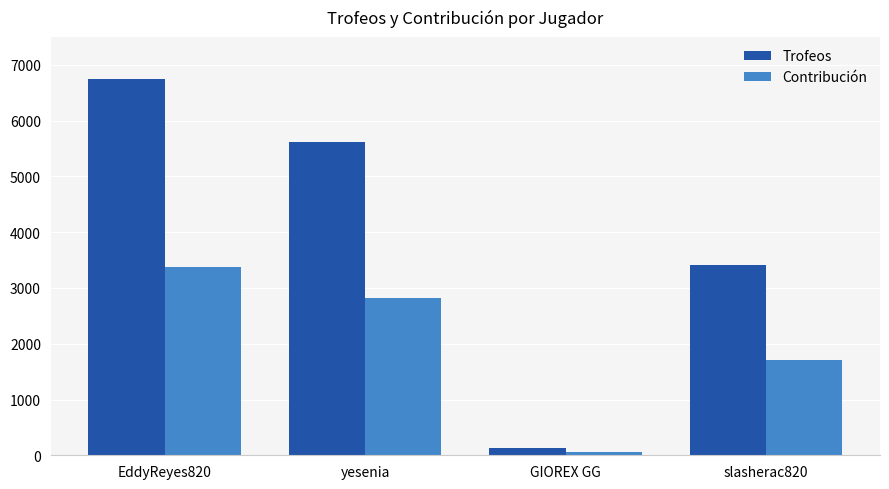

Reading left to right, what are all the values shown in this chart?

Trofeos: 6752	5624	131	3419
Contribución: 3376	2812	65	1709